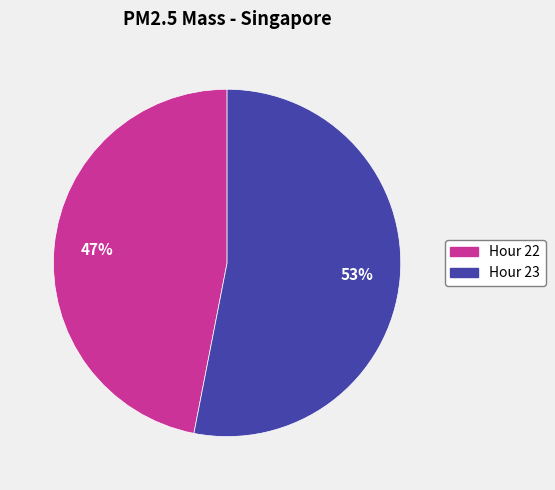

Which category has the biggest portion of the pie?

Hour 23